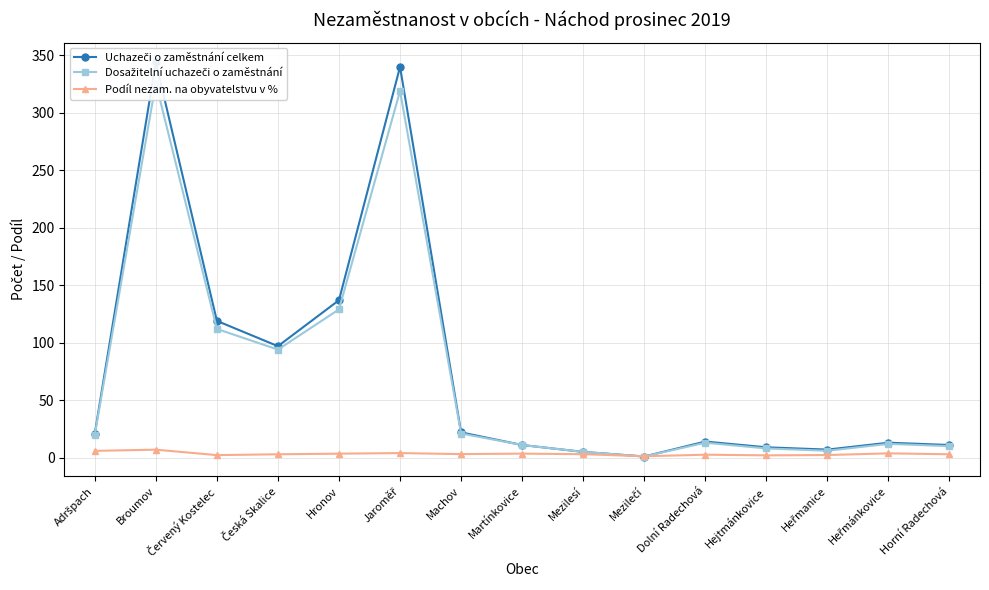

What is the difference between the Uchazeči o zaměstnání celkem values at Mezilečí and Dolní Radechová?

13.0